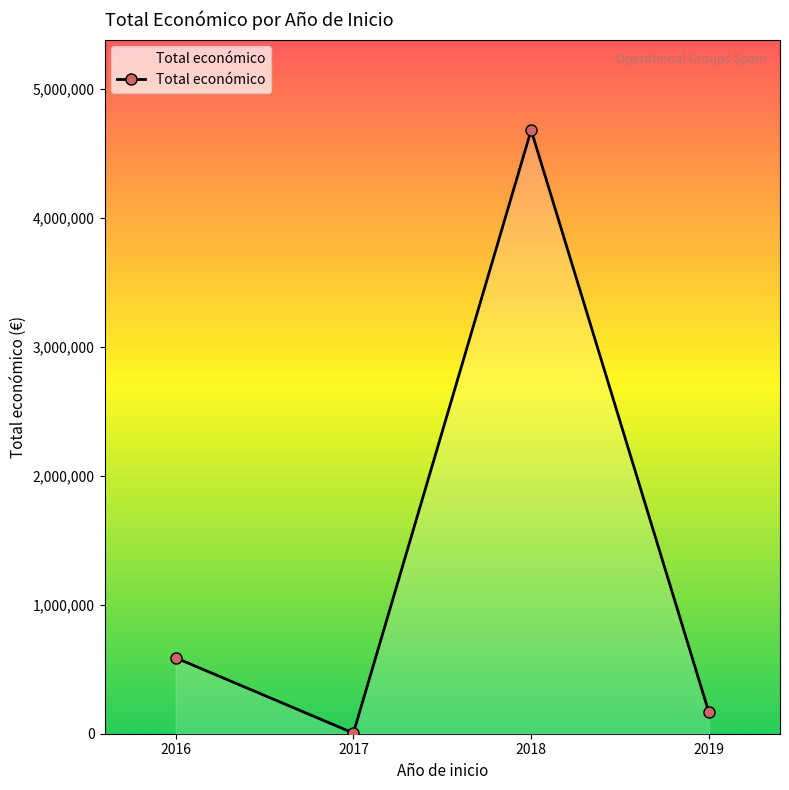

Reading left to right, transcribe all the data shown in this chart.

589119	4840	4682686	164995